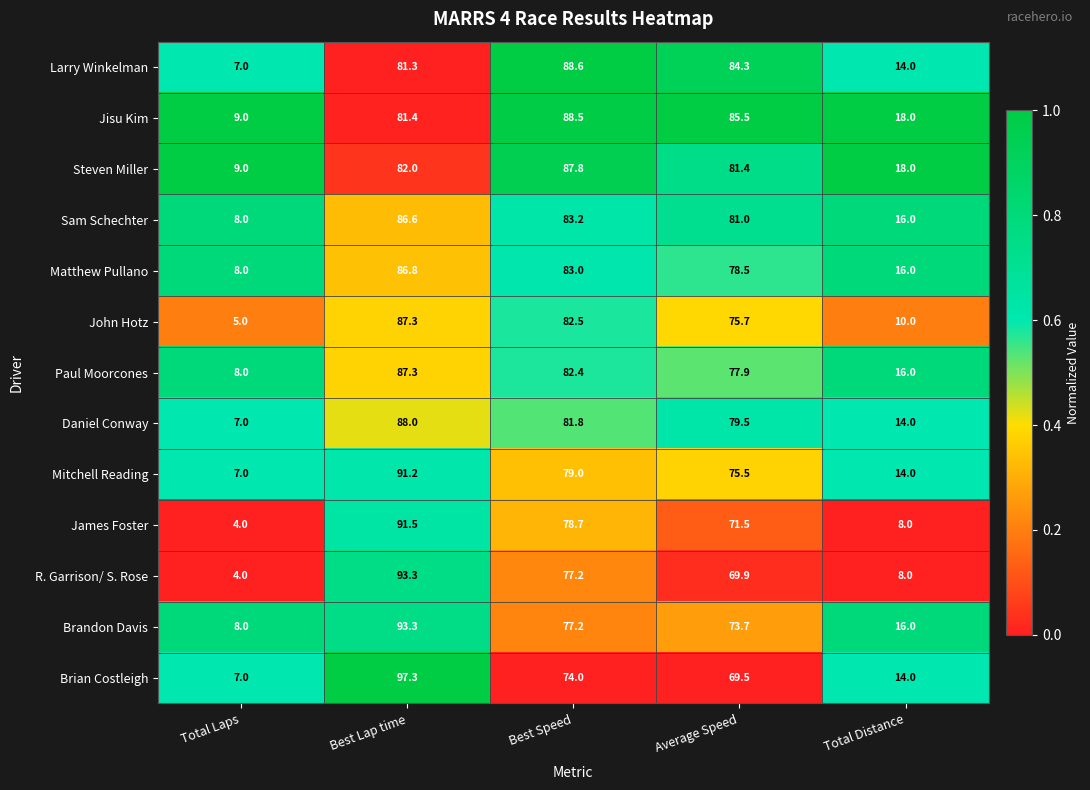

At which label does Matthew Pullano reach its minimum?

Total Laps